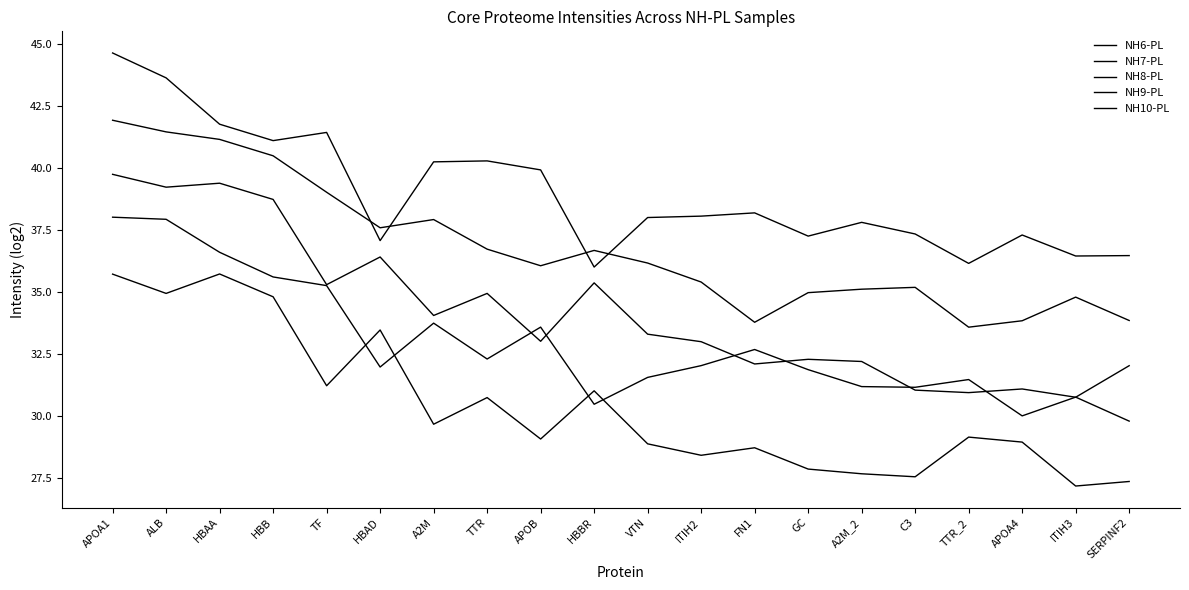

What is the label of the 13th point from the right?

TTR